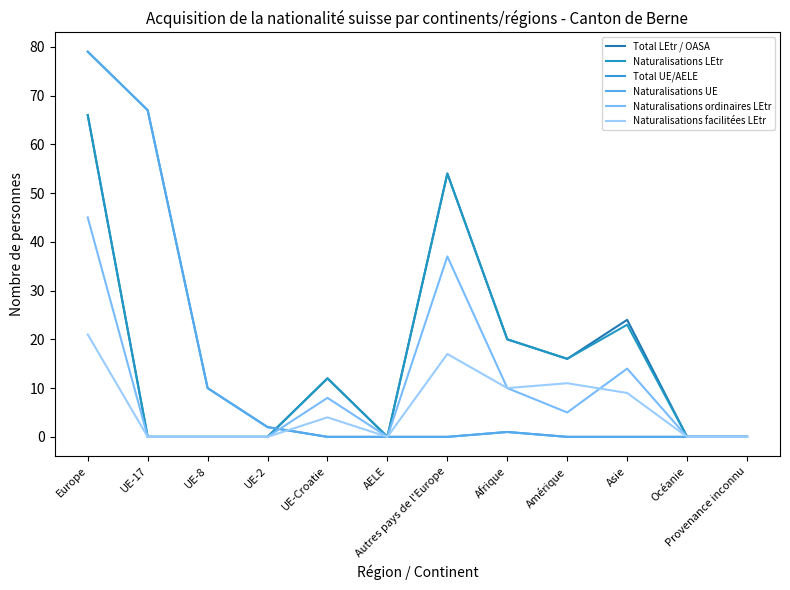

Does the chart have visible grid lines?

No